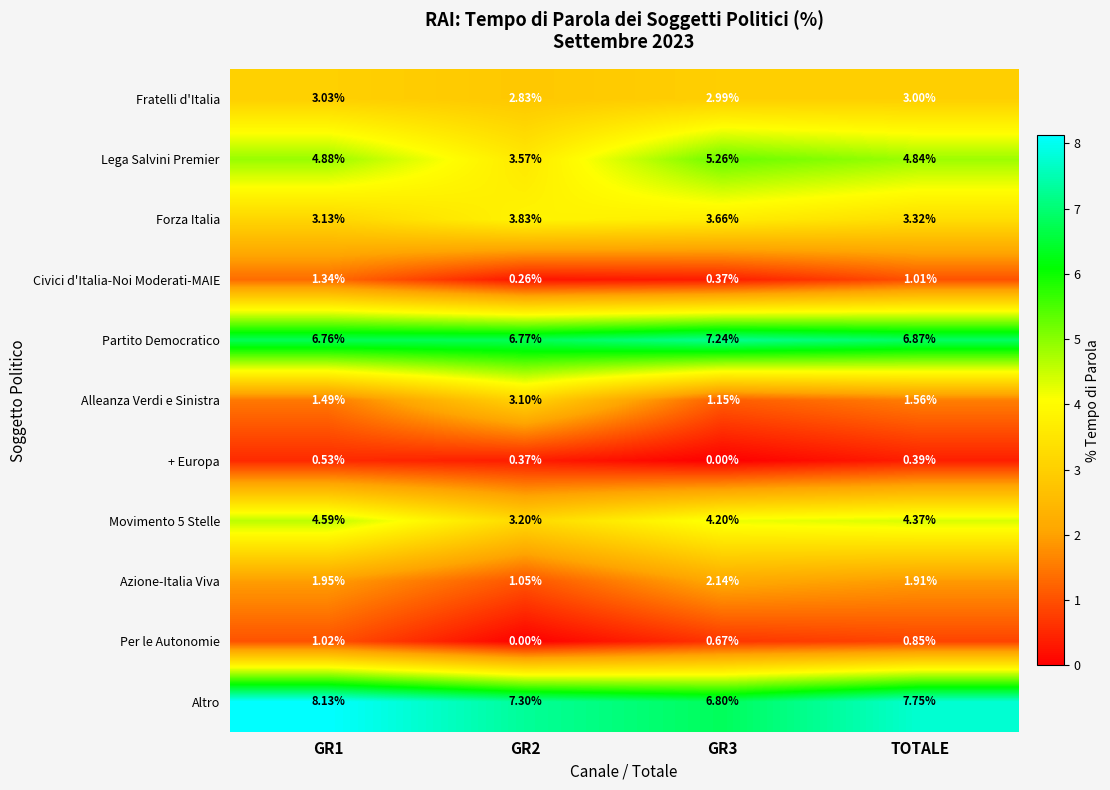

Which series changed the most between GR1 and GR3?

Altro